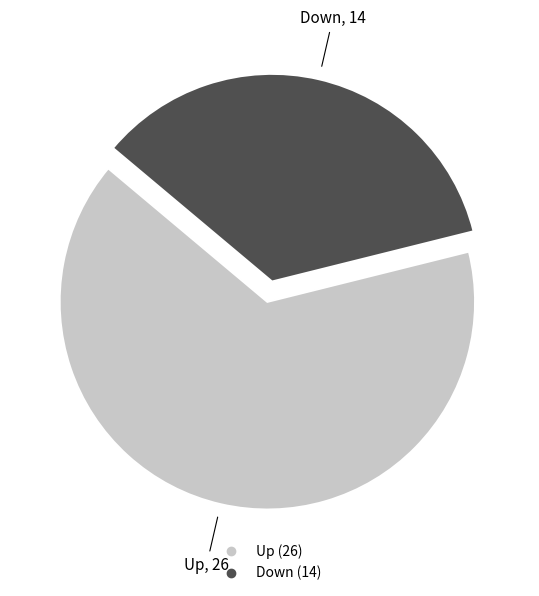

Is there a majority slice in this chart?

Yes